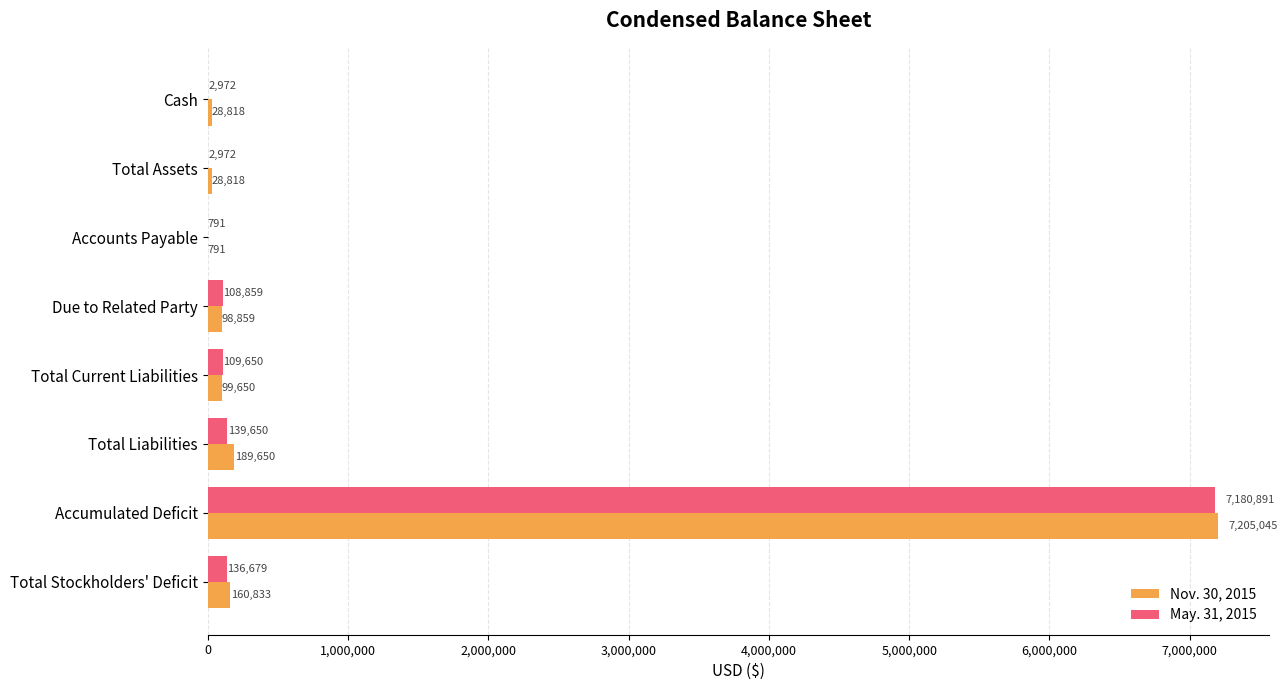

What is the sum of the Nov. 30, 2015 values at Total Current Liabilities and Due to Related Party?

198509